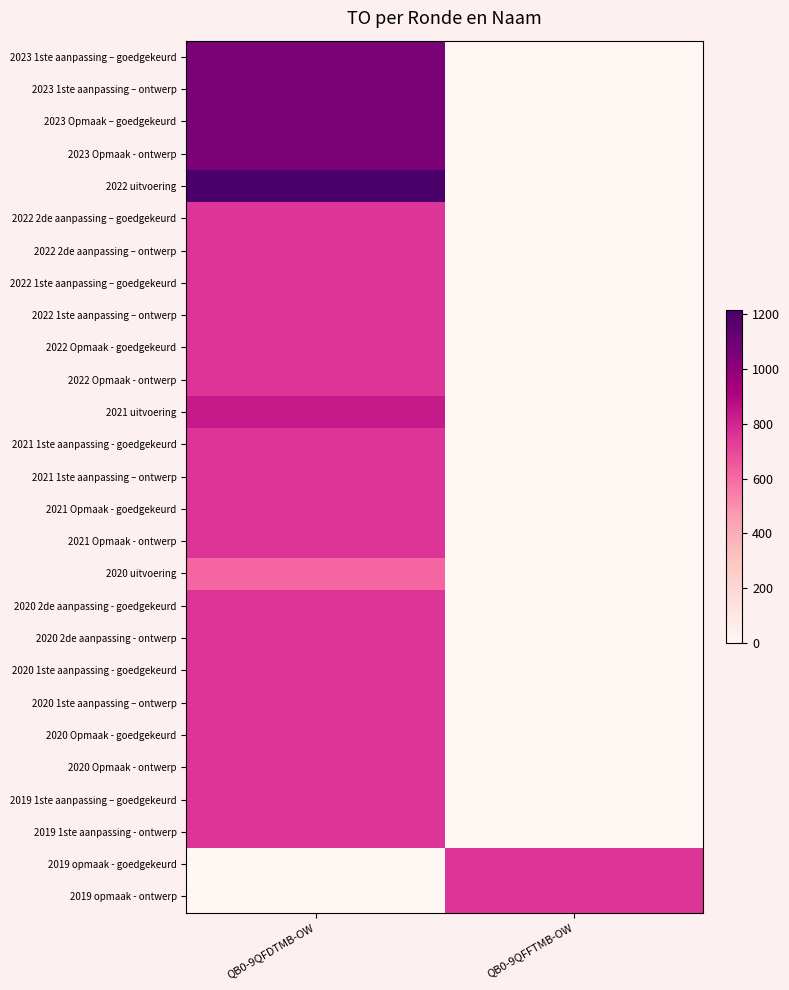

Reading left to right, transcribe all the data shown in this chart.

2023 1ste aanpassing – goedgekeurd: QB0-9QFDTMB-OW=1056	QB0-9QFFTMB-OW=0
2023 1ste aanpassing – ontwerp: QB0-9QFDTMB-OW=1056	QB0-9QFFTMB-OW=0
2023 Opmaak – goedgekeurd: QB0-9QFDTMB-OW=1056	QB0-9QFFTMB-OW=0
2023 Opmaak - ontwerp: QB0-9QFDTMB-OW=1056	QB0-9QFFTMB-OW=0
2022 uitvoering: QB0-9QFDTMB-OW=1214	QB0-9QFFTMB-OW=0
2022 2de aanpassing – goedgekeurd: QB0-9QFDTMB-OW=756	QB0-9QFFTMB-OW=0
2022 2de aanpassing – ontwerp: QB0-9QFDTMB-OW=756	QB0-9QFFTMB-OW=0
2022 1ste aanpassing – goedgekeurd: QB0-9QFDTMB-OW=756	QB0-9QFFTMB-OW=0
2022 1ste aanpassing – ontwerp: QB0-9QFDTMB-OW=756	QB0-9QFFTMB-OW=0
2022 Opmaak - goedgekeurd: QB0-9QFDTMB-OW=756	QB0-9QFFTMB-OW=0
2022 Opmaak - ontwerp: QB0-9QFDTMB-OW=756	QB0-9QFFTMB-OW=0
2021 uitvoering: QB0-9QFDTMB-OW=832	QB0-9QFFTMB-OW=0
2021 1ste aanpassing - goedgekeurd: QB0-9QFDTMB-OW=756	QB0-9QFFTMB-OW=0
2021 1ste aanpassing – ontwerp: QB0-9QFDTMB-OW=756	QB0-9QFFTMB-OW=0
2021 Opmaak - goedgekeurd: QB0-9QFDTMB-OW=756	QB0-9QFFTMB-OW=0
2021 Opmaak - ontwerp: QB0-9QFDTMB-OW=756	QB0-9QFFTMB-OW=0
2020 uitvoering: QB0-9QFDTMB-OW=612	QB0-9QFFTMB-OW=0
2020 2de aanpassing - goedgekeurd: QB0-9QFDTMB-OW=756	QB0-9QFFTMB-OW=0
2020 2de aanpassing - ontwerp: QB0-9QFDTMB-OW=756	QB0-9QFFTMB-OW=0
2020 1ste aanpassing - goedgekeurd: QB0-9QFDTMB-OW=756	QB0-9QFFTMB-OW=0
2020 1ste aanpassing – ontwerp: QB0-9QFDTMB-OW=756	QB0-9QFFTMB-OW=0
2020 Opmaak - goedgekeurd: QB0-9QFDTMB-OW=756	QB0-9QFFTMB-OW=0
2020 Opmaak - ontwerp: QB0-9QFDTMB-OW=756	QB0-9QFFTMB-OW=0
2019 1ste aanpassing – goedgekeurd: QB0-9QFDTMB-OW=756	QB0-9QFFTMB-OW=0
2019 1ste aanpassing - ontwerp: QB0-9QFDTMB-OW=756	QB0-9QFFTMB-OW=0
2019 opmaak - goedgekeurd: QB0-9QFDTMB-OW=0	QB0-9QFFTMB-OW=756
2019 opmaak - ontwerp: QB0-9QFDTMB-OW=0	QB0-9QFFTMB-OW=756